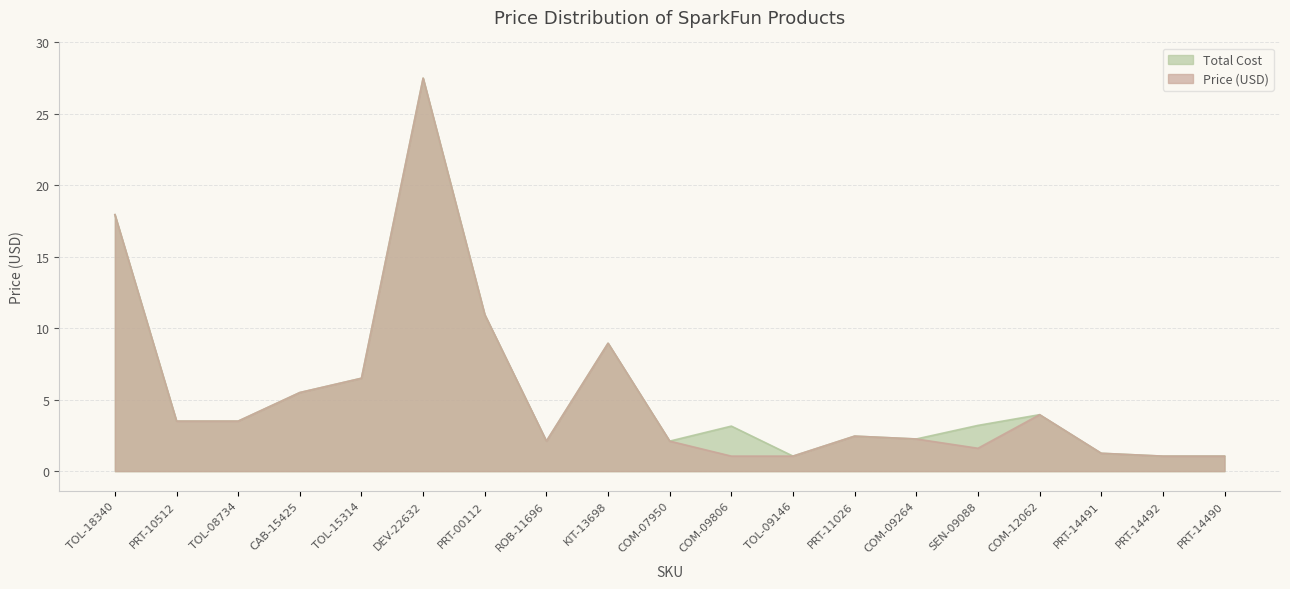

True or false: Total Cost and Price (USD) cross at least once.

False